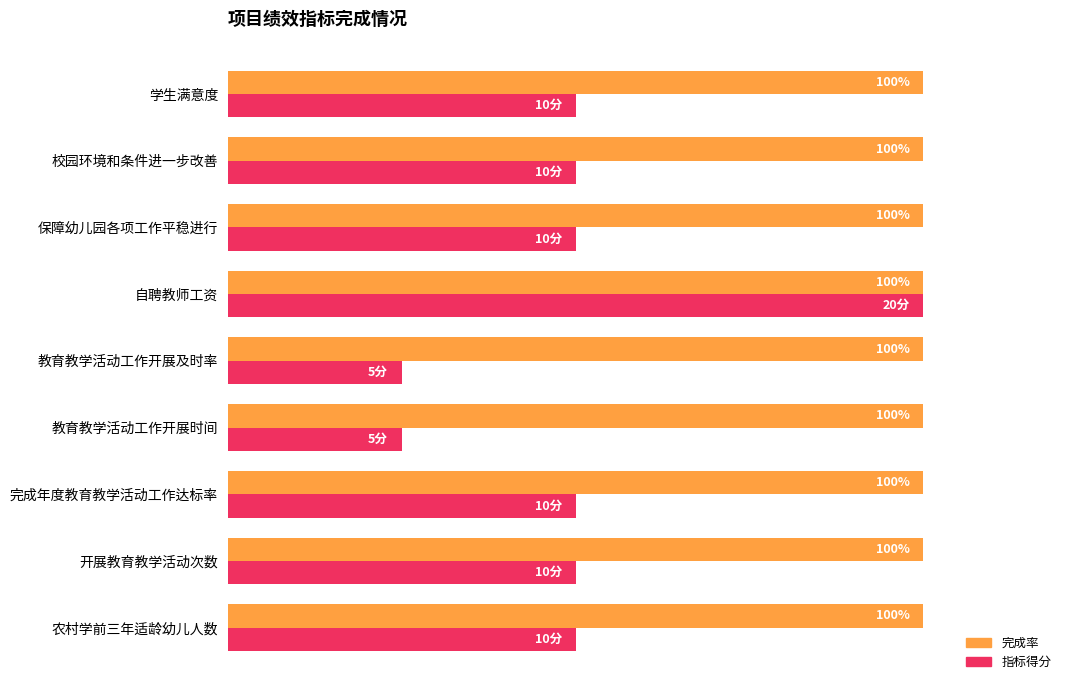

At which category is the sum across all series the highest?

自聘教师工资